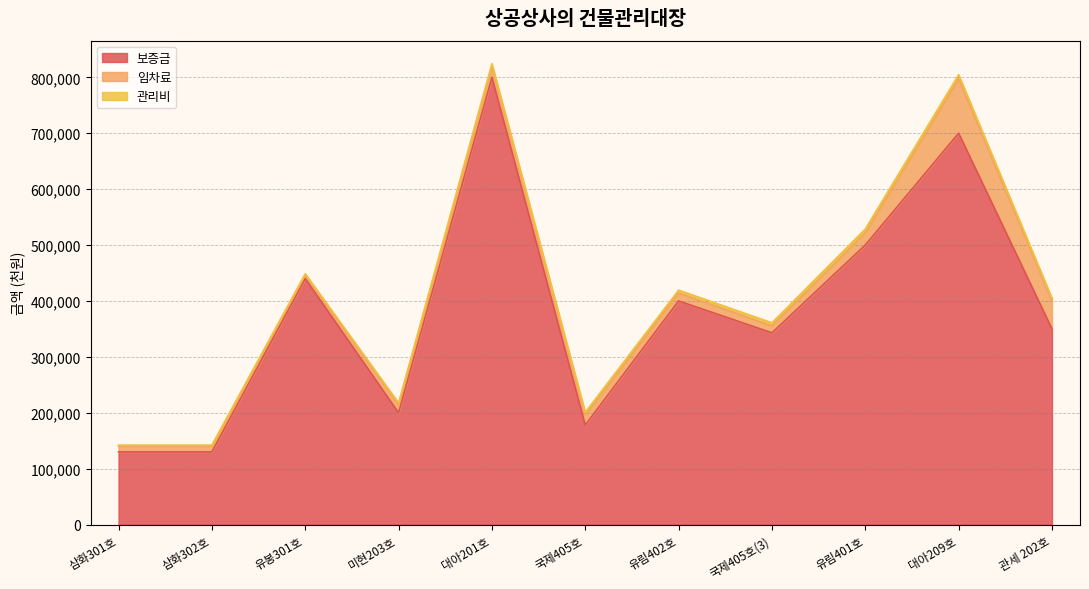

The 관리비 series shows 5200 at 유림402호. True or false?

True